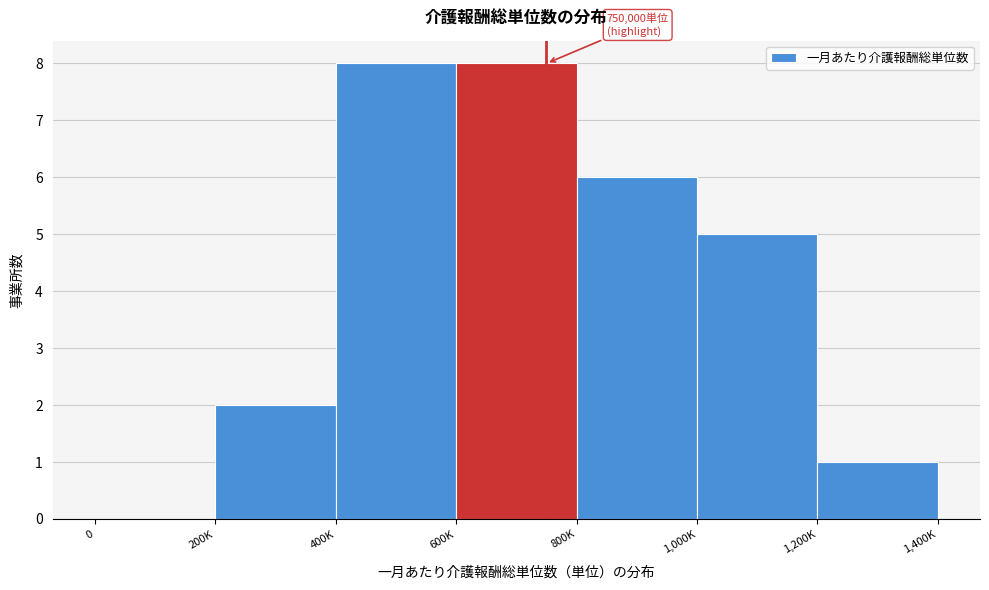

Reading right to left, extract all data points from this chart.

1,200K=1	1,000K=5	800K=6	600K=8	400K=8	200K=2	0=0